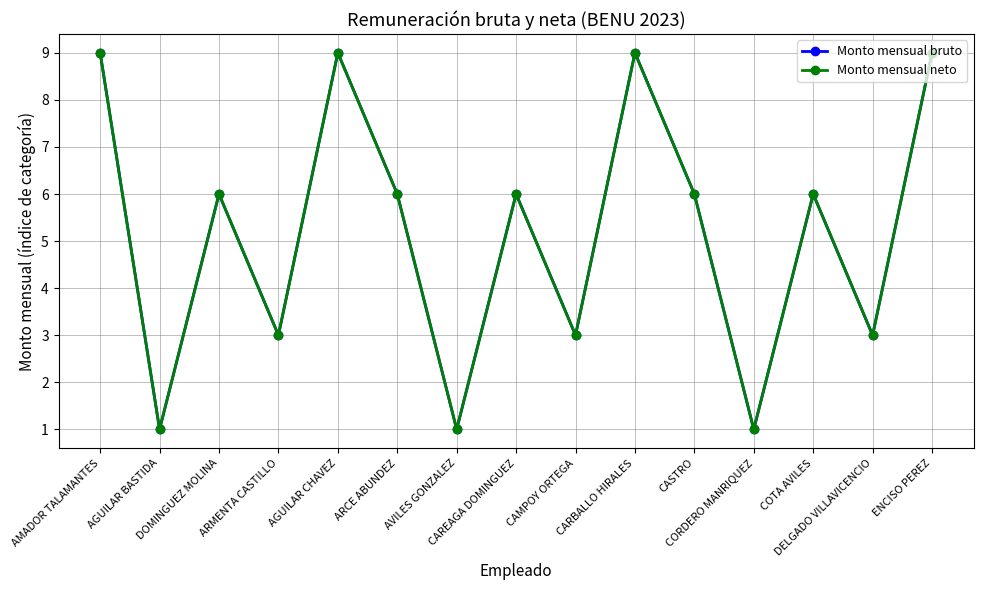

Does the chart have visible grid lines?

Yes